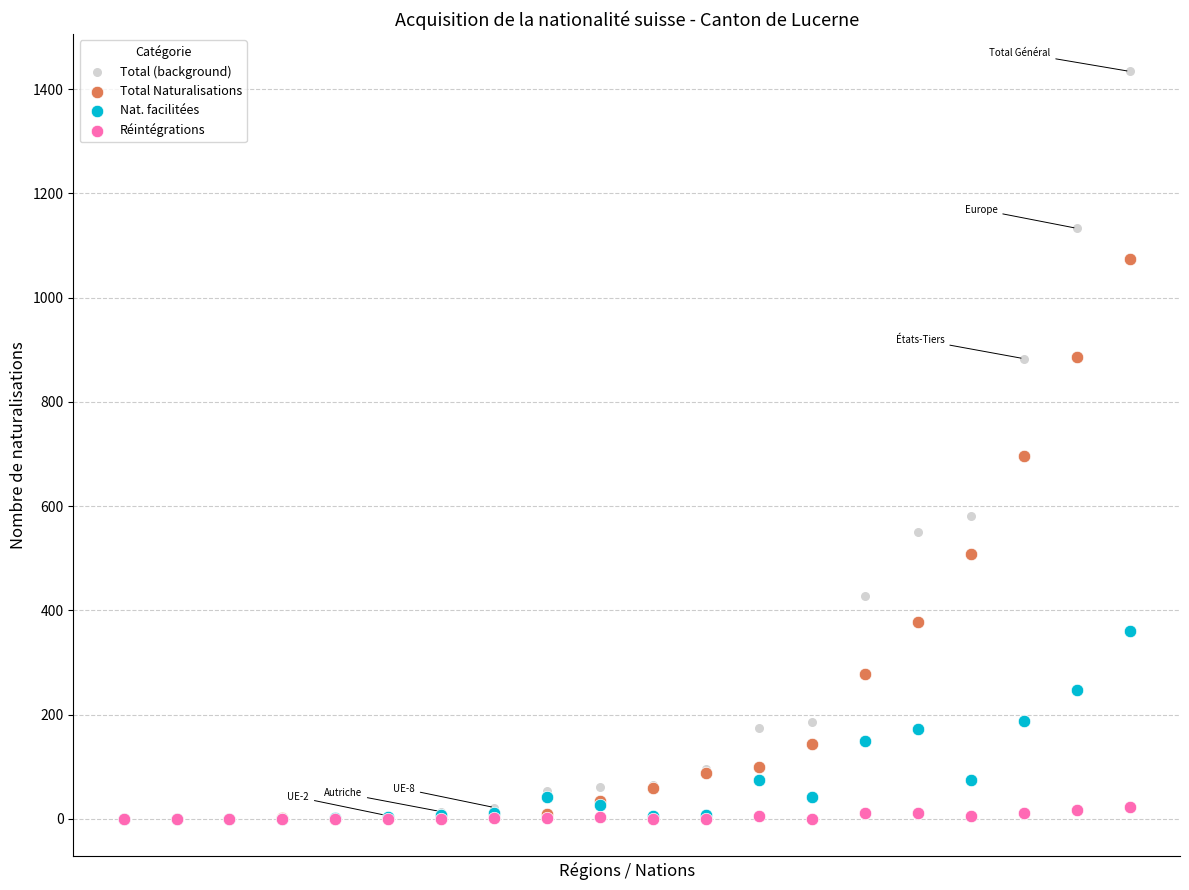

Across all series, what Y value is closest to 717?

696